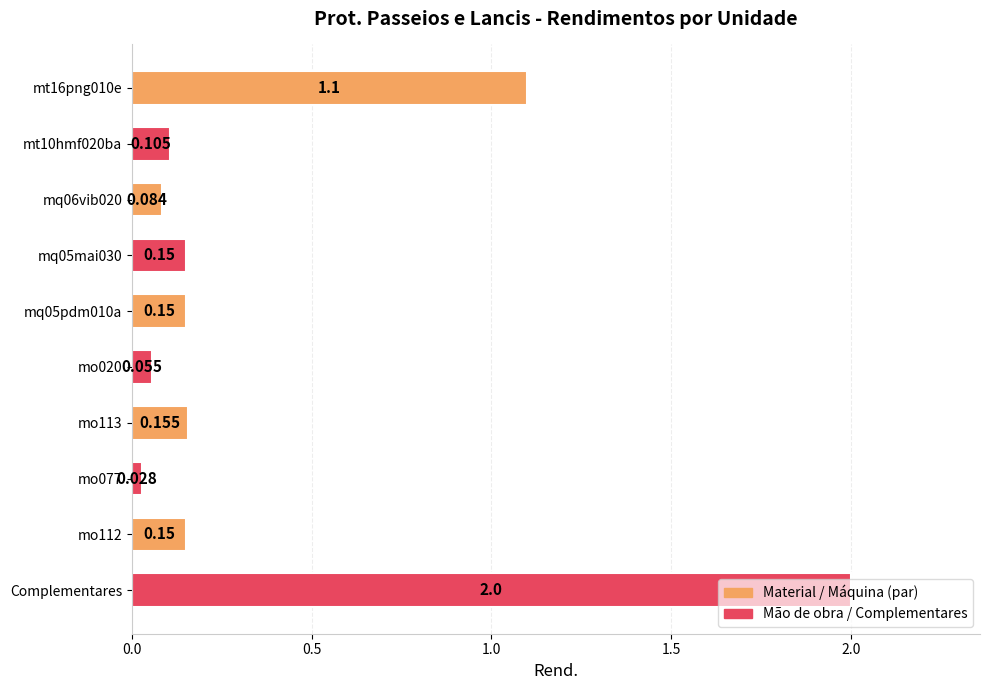

Which has a higher value, Complementares or mt16png010e?

Complementares